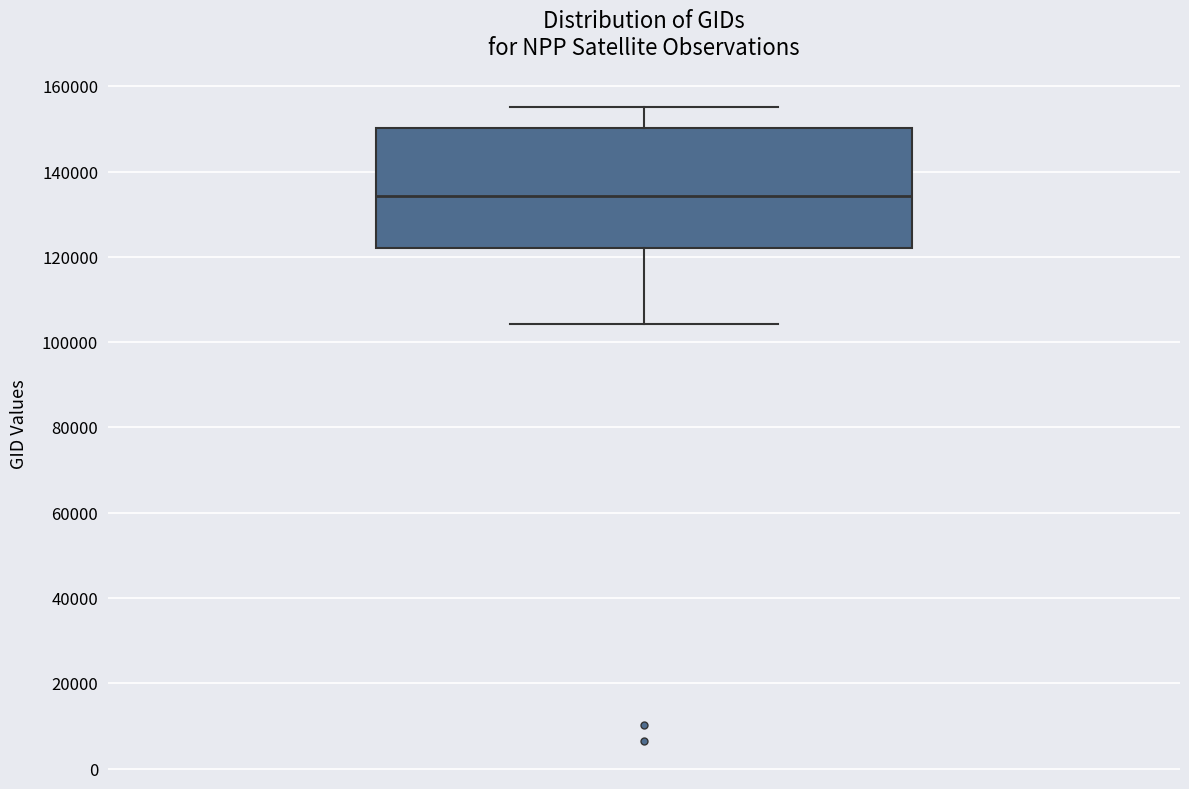

Read this box plot against the y-axis: the position of the median line, the range covered by the box, and the ends of both whiskers. The values are not printed on the chart, so give them approximately, as read against the axis.

median 134000, box 122000 to 150000, whiskers 104000 to 156000